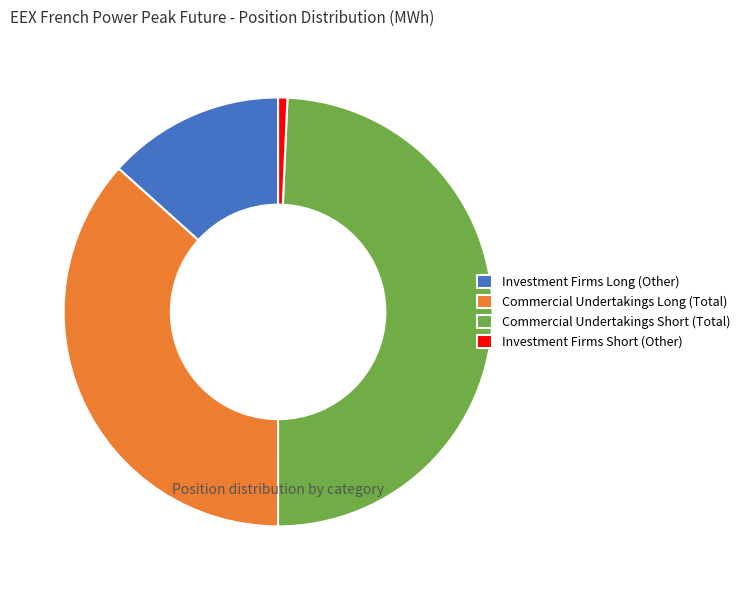

Rank the categories by value from highest to lowest.

Commercial Undertakings Short (Total), Commercial Undertakings Long (Total), Investment Firms Long (Other), Investment Firms Short (Other)